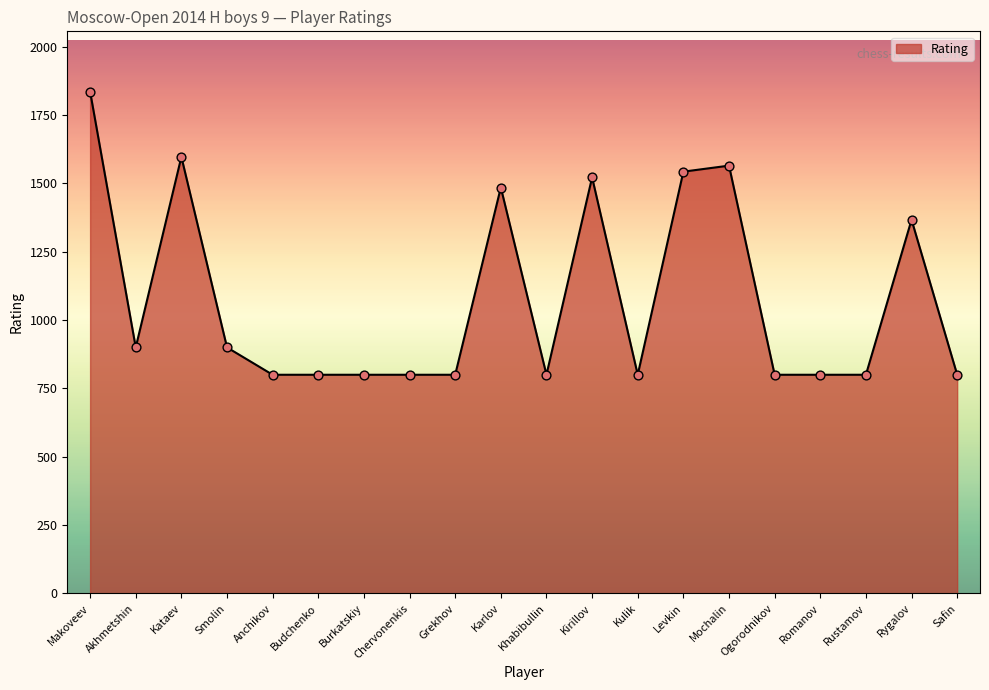

What is the change in value from Rygalov to Safin?

-567